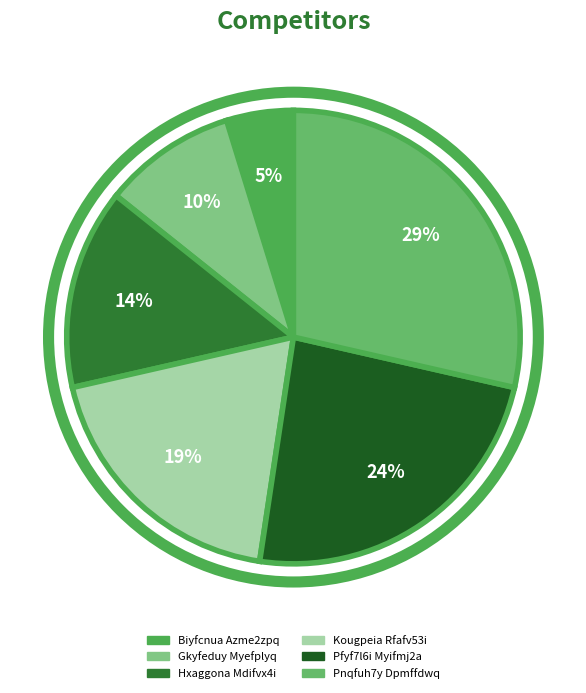

Count the number of slices in the pie.

6